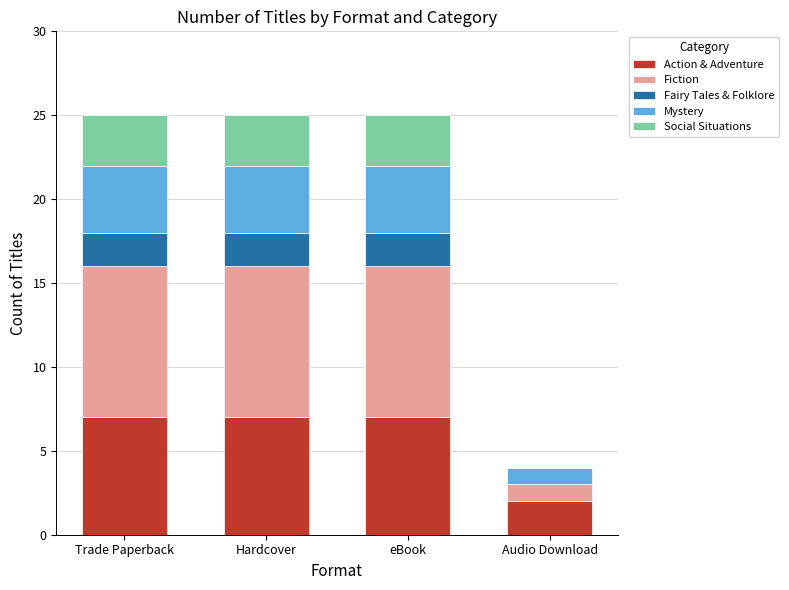

What is the maximum value for Action & Adventure?

7